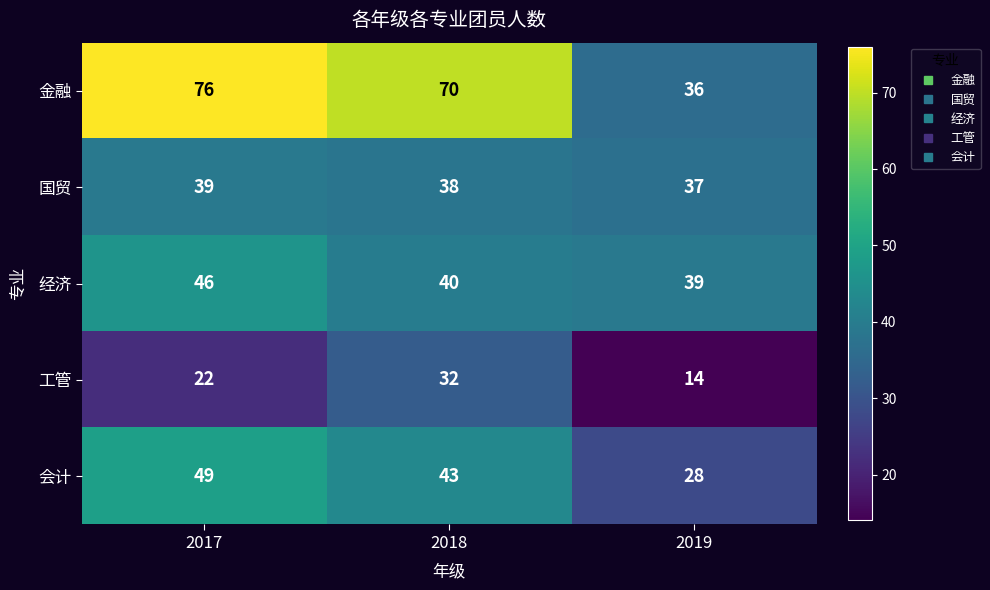

Reading left to right, list all the values displayed in this chart.

金融: 2017=76	2018=70	2019=36
国贸: 2017=39	2018=38	2019=37
经济: 2017=46	2018=40	2019=39
工管: 2017=22	2018=32	2019=14
会计: 2017=49	2018=43	2019=28